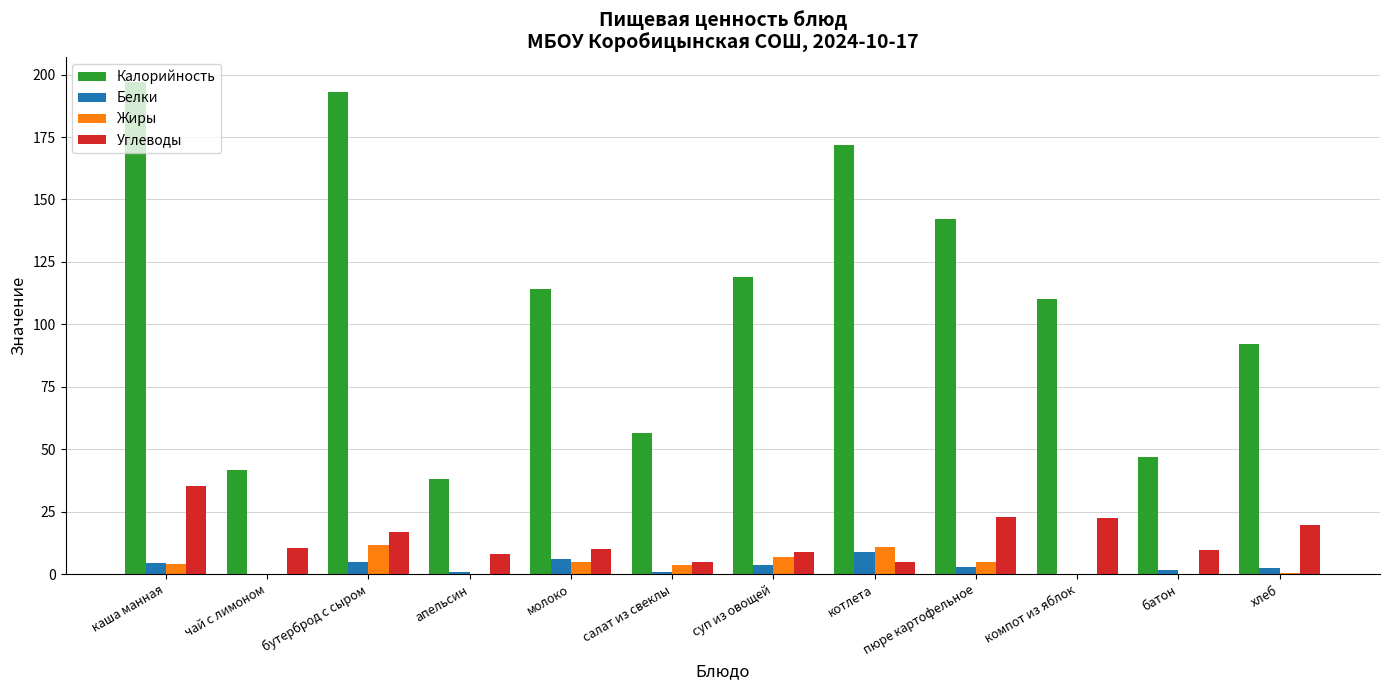

Which series has the largest total across all categories?

Калорийность